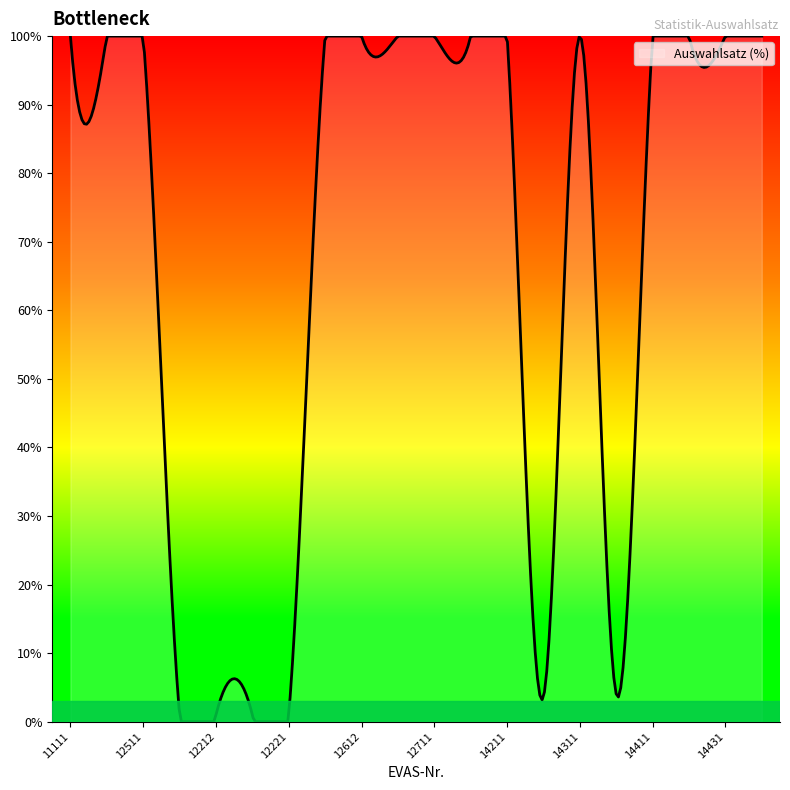

What is the difference between the second highest and second lowest values?

100.0